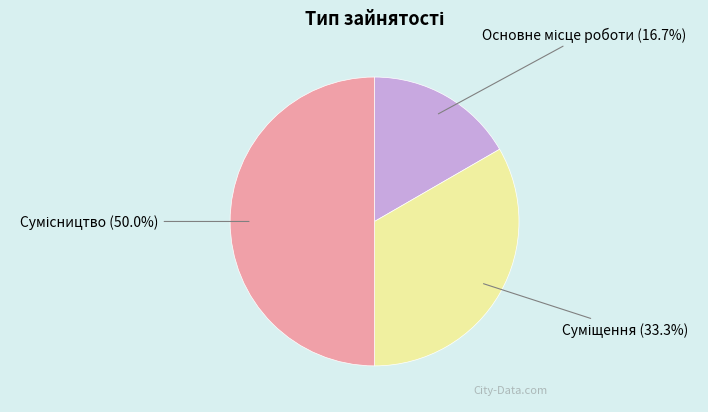

To the nearest percent, what percentage of the pie is Основне місце роботи?

17%